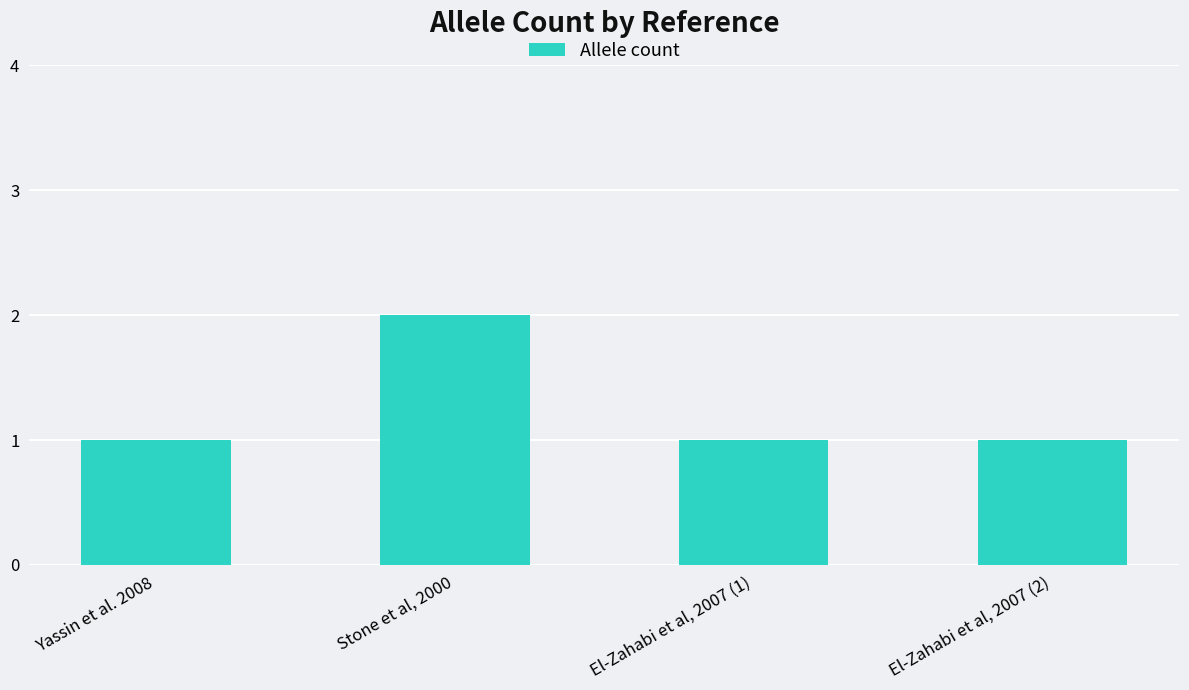

Approximately how many times larger is the value at El-Zahabi et al, 2007 (1) compared to Yassin et al. 2008?

1.0